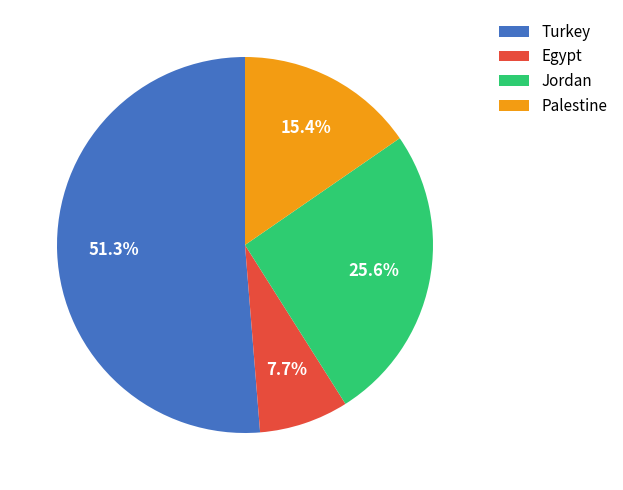

What is the ratio of the value at Egypt to the value at Jordan?

0.3